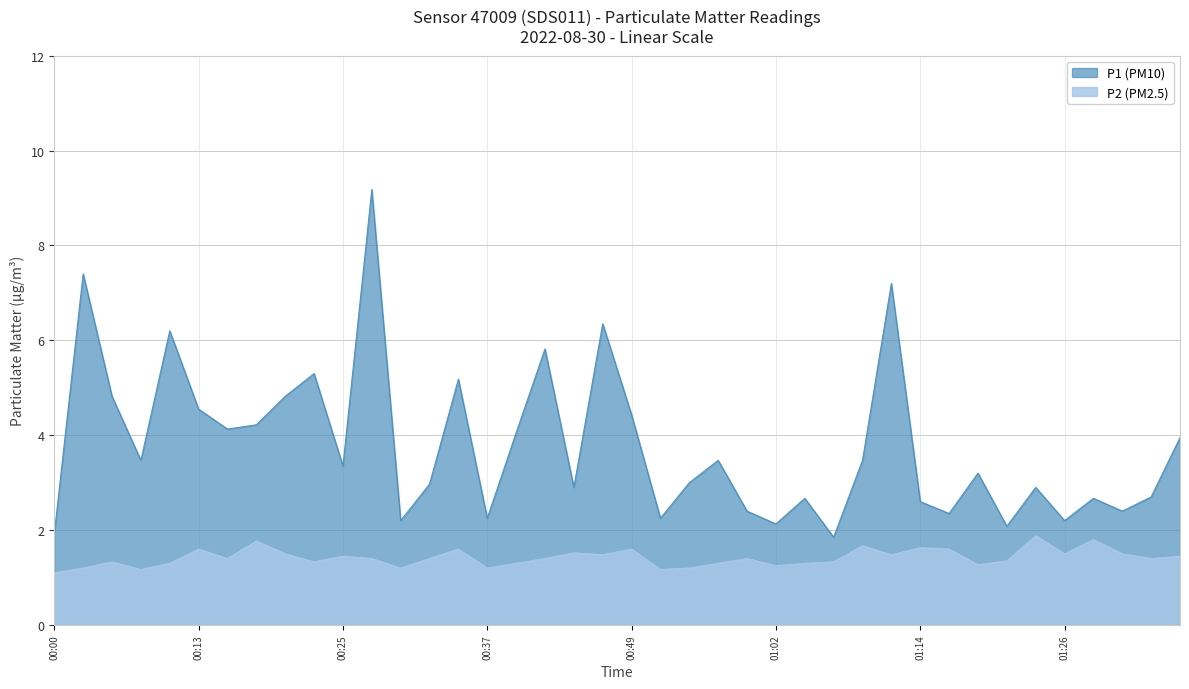

In P2, how many points are higher than both neighbors (excluding endpoints)?

12